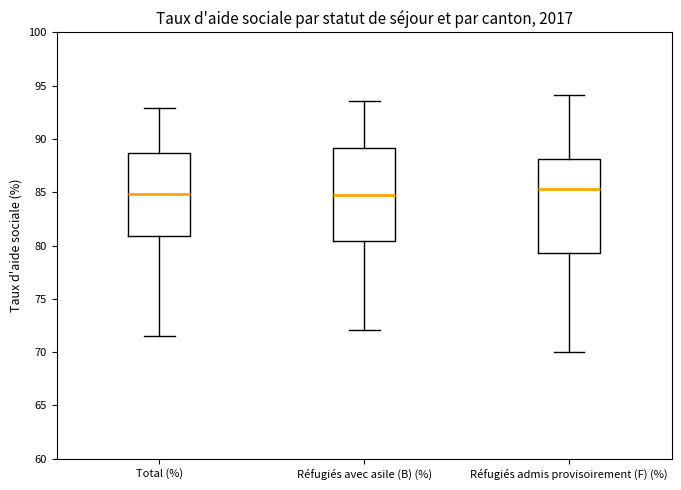

Reading left to right, transcribe this box plot: for each box, give where its median line is, the range the box spans, and where its two whiskers end, as read against the y-axis. The values are not printed on the chart, so give them approximately, as read against the axis.

Total (%): median 85.0, box 81.0 to 88.5, whiskers 71.5 to 93.0
Réfugiés avec asile (B) (%): median 84.5, box 80.5 to 89.0, whiskers 72.0 to 93.5
Réfugiés admis provisoirement (F) (%): median 85.5, box 79.5 to 88.0, whiskers 70.0 to 94.0